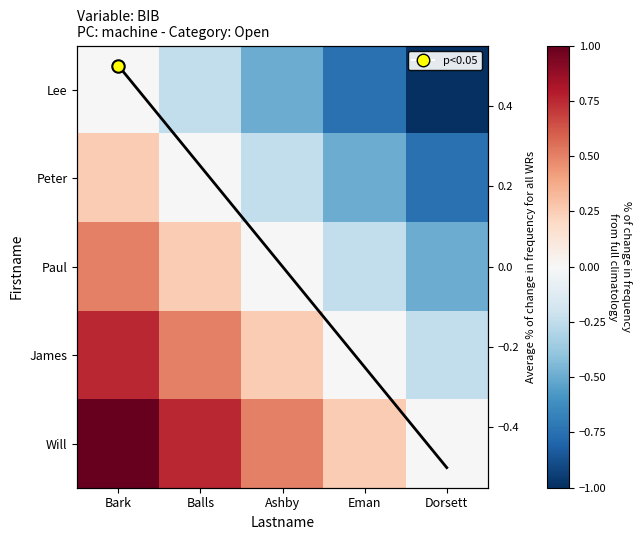

Count the number of data series in this chart.

6